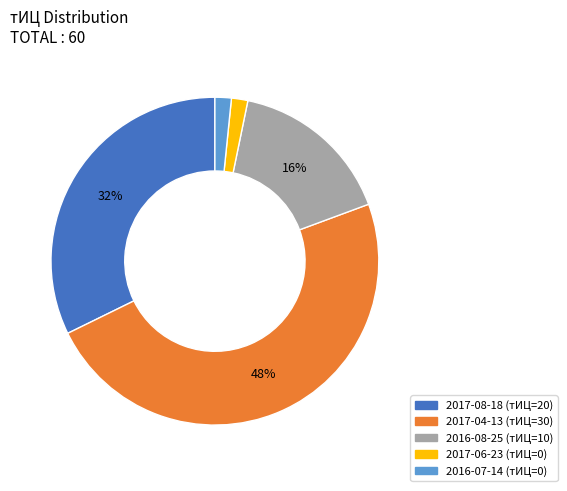

Combined, do 2017-04-13 (тИЦ=30) and 2016-08-25 (тИЦ=10) account for over 50%?

Yes